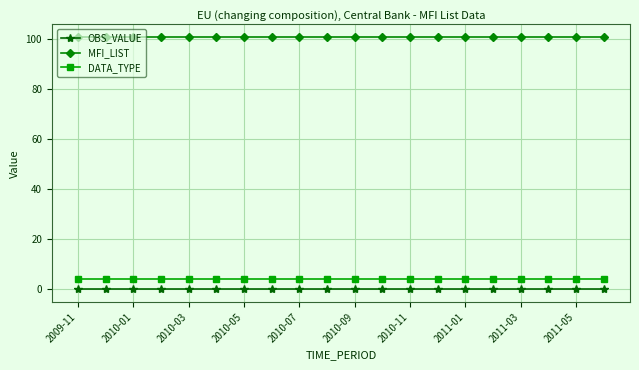

True or false: MFI_LIST and DATA_TYPE cross at least once.

False